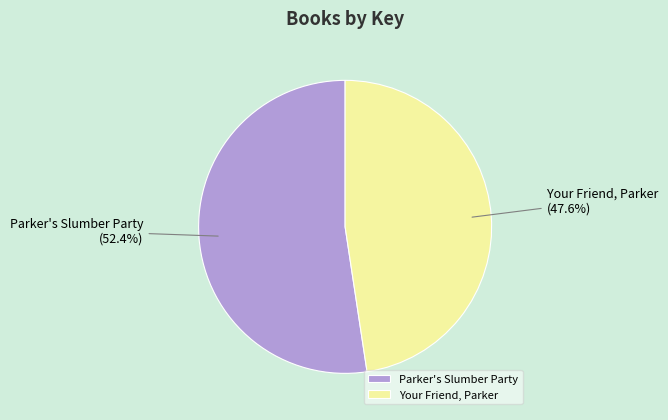

To the nearest percent, what is the difference between the Parker's Slumber Party and Your Friend, Parker slice percentages?

5%